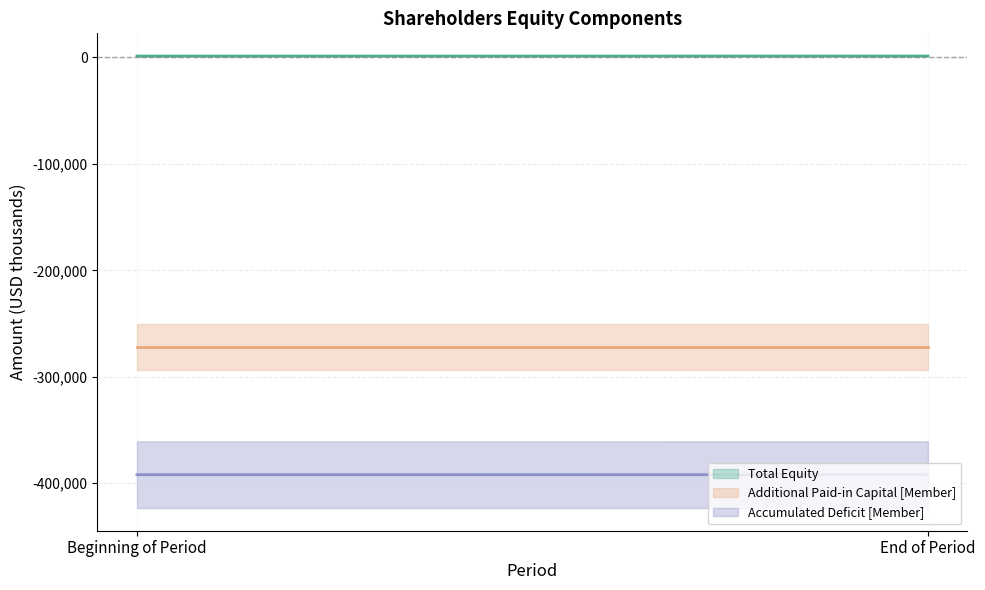

Which category has the highest value in the Additional Paid-in Capital [Member] (mid) series?

Beginning of Period